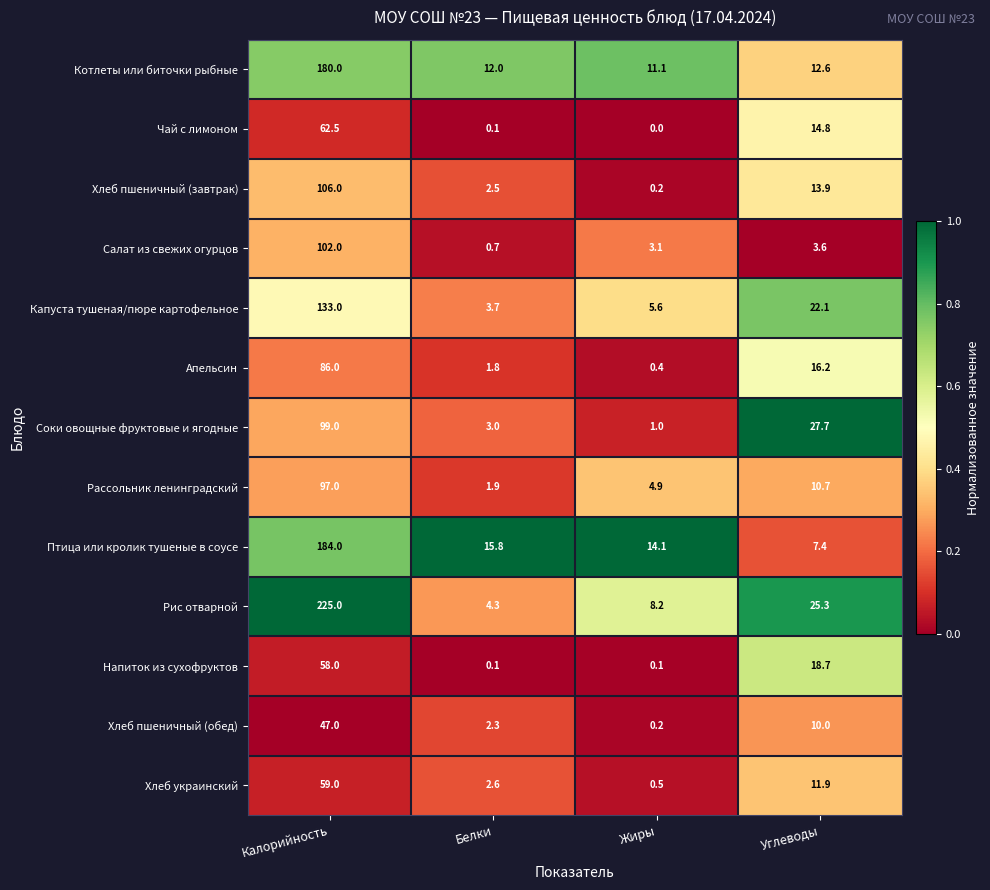

What is the difference between the maximum and minimum values in the Птица или кролик тушеные в соусе series?

176.6